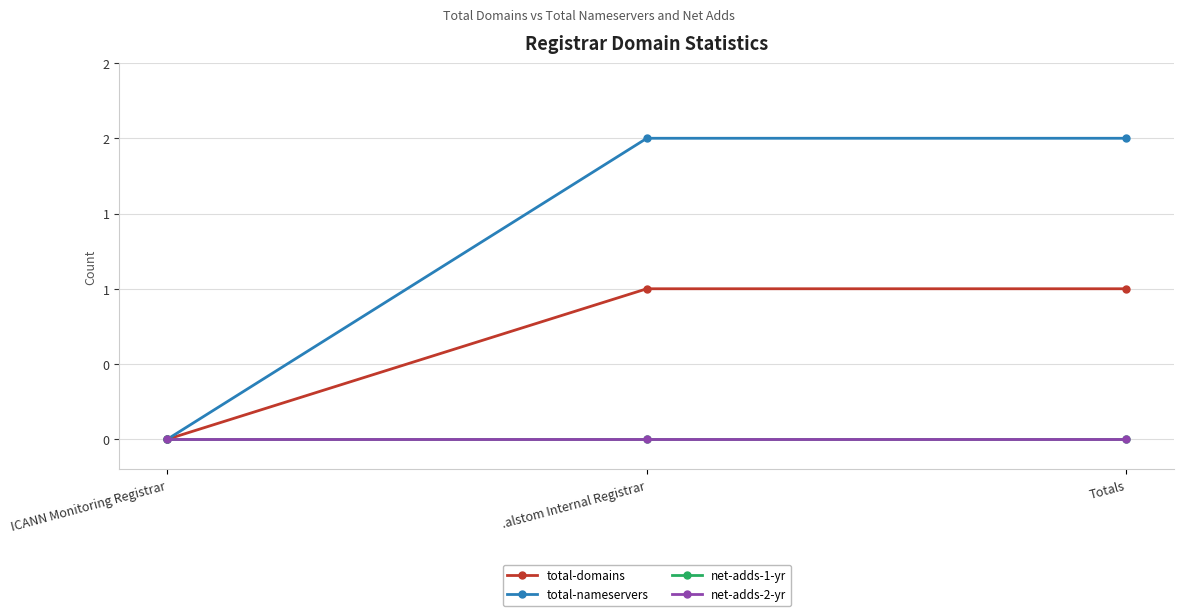

True or false: total-nameservers has a value of 1 at Totals.

False